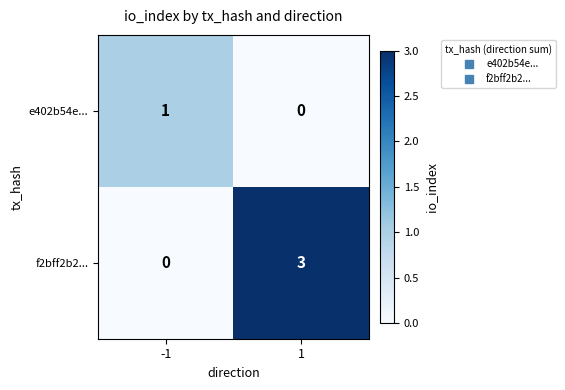

The value of e402b54e... at -1 is 2. True or false?

False